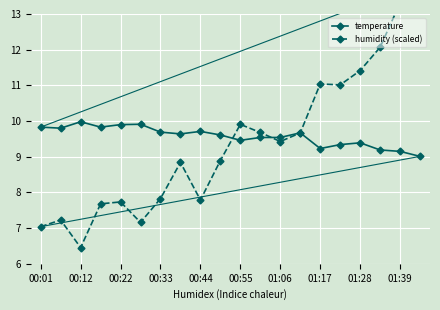

At how many categories does at least one series exceed 11?

6